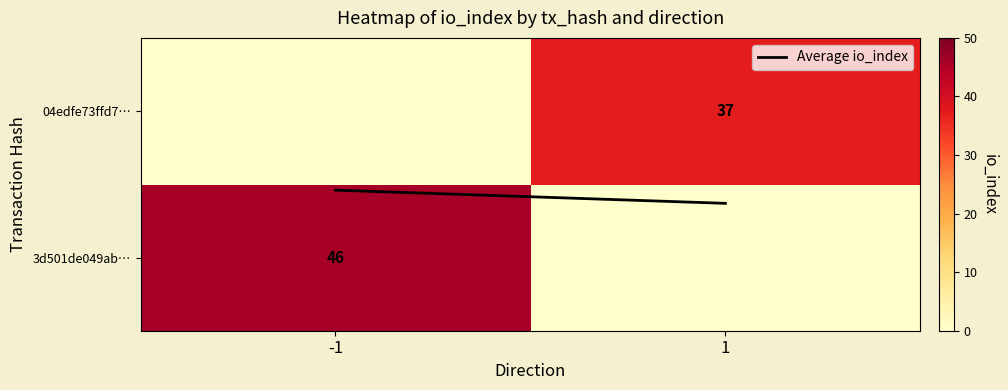

Which series has the widest spread of values?

3d501de049ab…